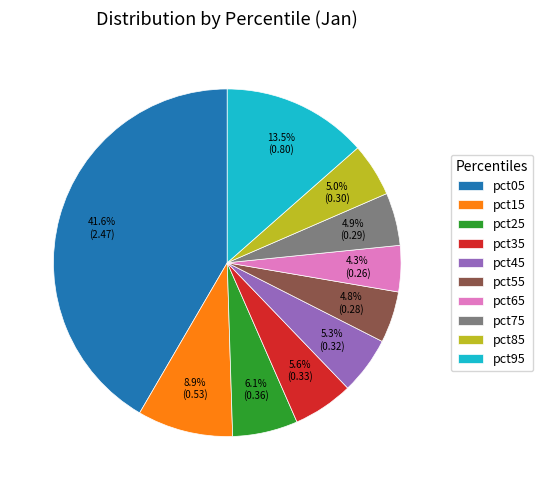

Do pct65 and pct85 together represent more than half of the pie?

No